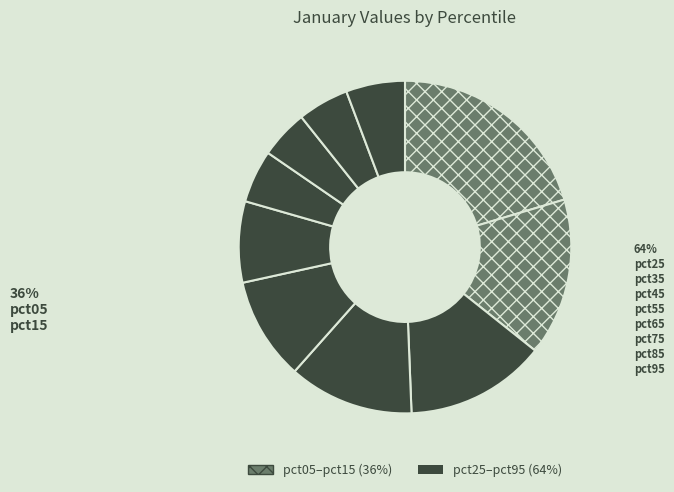

What percentage is NOT represented by pct75?

95.3%